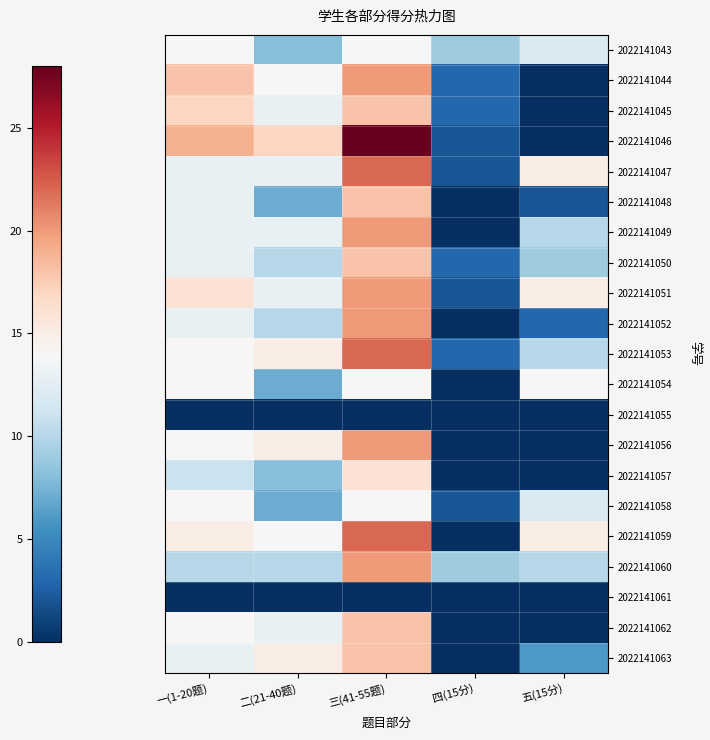

Reading left to right, extract all data points from this chart.

2022141043: 一(1-20题)=14	二(21-40题)=8	三(41-55题)=14	四(15分)=9	五(15分)=12
2022141044: 一(1-20题)=18	二(21-40题)=14	三(41-55题)=20	四(15分)=3	五(15分)=0
2022141045: 一(1-20题)=17	二(21-40题)=13	三(41-55题)=18	四(15分)=3	五(15分)=0
2022141046: 一(1-20题)=19	二(21-40题)=17	三(41-55题)=28	四(15分)=2	五(15分)=0
2022141047: 一(1-20题)=13	二(21-40题)=13	三(41-55题)=22	四(15分)=2	五(15分)=15
2022141048: 一(1-20题)=13	二(21-40题)=7	三(41-55题)=18	四(15分)=0	五(15分)=2
2022141049: 一(1-20题)=13	二(21-40题)=13	三(41-55题)=20	四(15分)=0	五(15分)=10
2022141050: 一(1-20题)=13	二(21-40题)=10	三(41-55题)=18	四(15分)=3	五(15分)=9
2022141051: 一(1-20题)=16	二(21-40题)=13	三(41-55题)=20	四(15分)=2	五(15分)=15
2022141052: 一(1-20题)=13	二(21-40题)=10	三(41-55题)=20	四(15分)=0	五(15分)=3
2022141053: 一(1-20题)=14	二(21-40题)=15	三(41-55题)=22	四(15分)=3	五(15分)=10
2022141054: 一(1-20题)=14	二(21-40题)=7	三(41-55题)=14	四(15分)=0	五(15分)=14
2022141055: 一(1-20题)=0	二(21-40题)=0	三(41-55题)=0	四(15分)=0	五(15分)=0
2022141056: 一(1-20题)=14	二(21-40题)=15	三(41-55题)=20	四(15分)=0	五(15分)=0
2022141057: 一(1-20题)=11	二(21-40题)=8	三(41-55题)=16	四(15分)=0	五(15分)=0
2022141058: 一(1-20题)=14	二(21-40题)=7	三(41-55题)=14	四(15分)=2	五(15分)=12
2022141059: 一(1-20题)=15	二(21-40题)=14	三(41-55题)=22	四(15分)=0	五(15分)=15
2022141060: 一(1-20题)=10	二(21-40题)=10	三(41-55题)=20	四(15分)=9	五(15分)=10
2022141061: 一(1-20题)=0	二(21-40题)=0	三(41-55题)=0	四(15分)=0	五(15分)=0
2022141062: 一(1-20题)=14	二(21-40题)=13	三(41-55题)=18	四(15分)=0	五(15分)=0
2022141063: 一(1-20题)=13	二(21-40题)=15	三(41-55题)=18	四(15分)=0	五(15分)=6